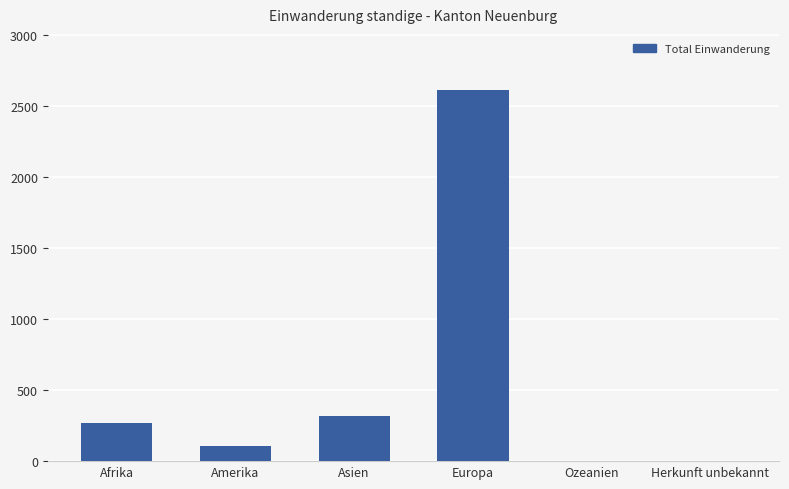

What is the greatest value displayed?

2615